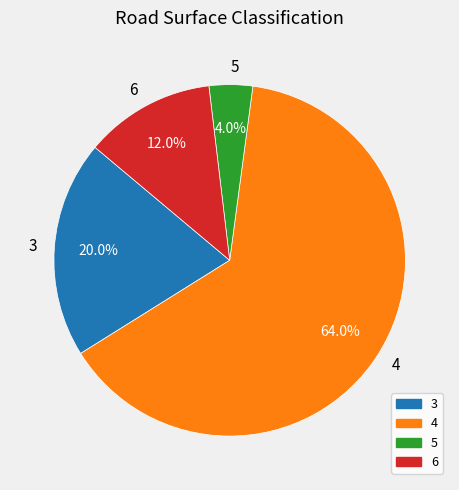

Which category has the biggest portion of the pie?

4